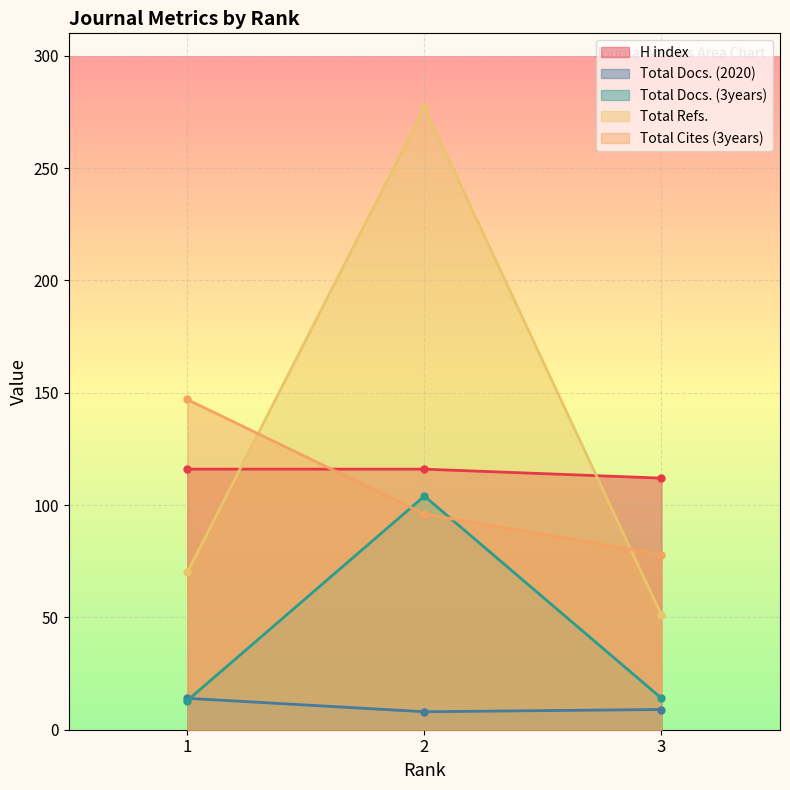

At how many categories does at least one series exceed 246?

1